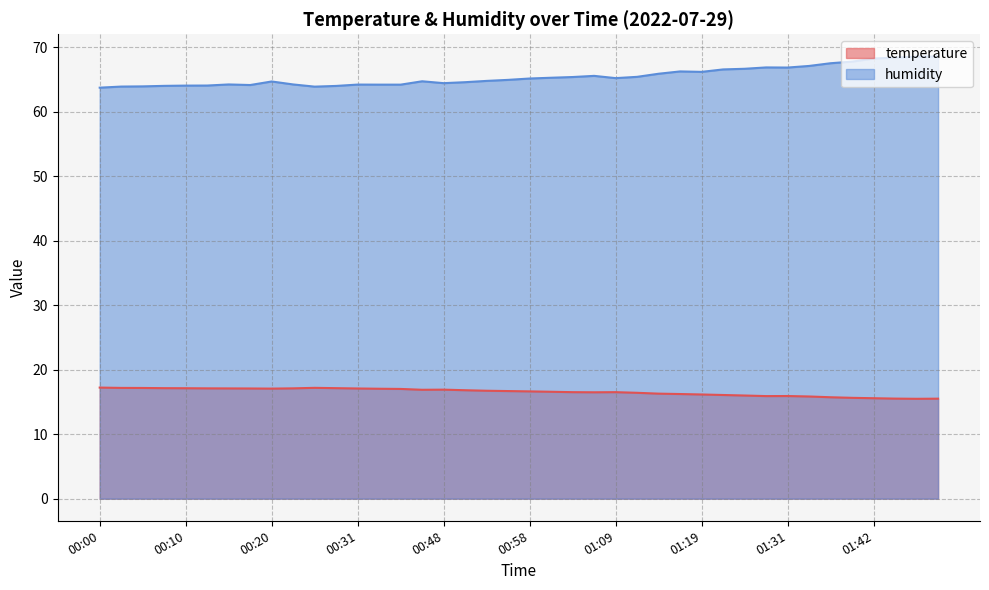

List the series in order of their overall mean, highest first.

humidity, temperature